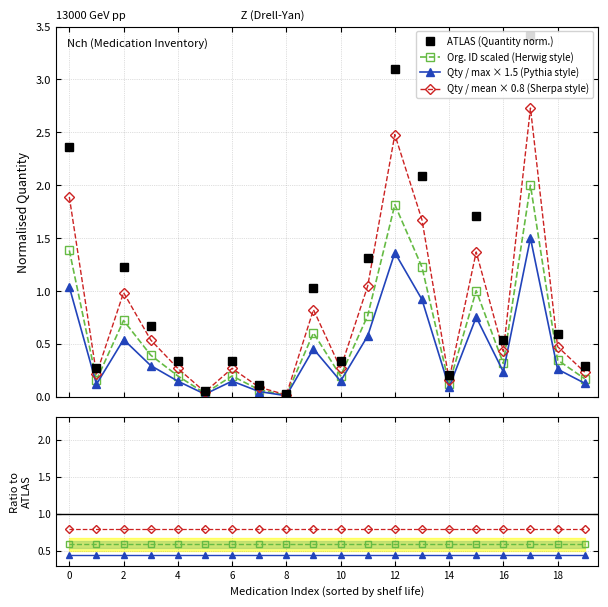

In Org. ID scaled (Herwig style), how many points are lower than both neighbors (excluding endpoints)?

6